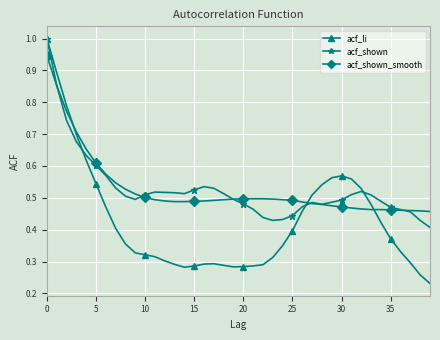

What is the sum of all acf_shown values?

21.1